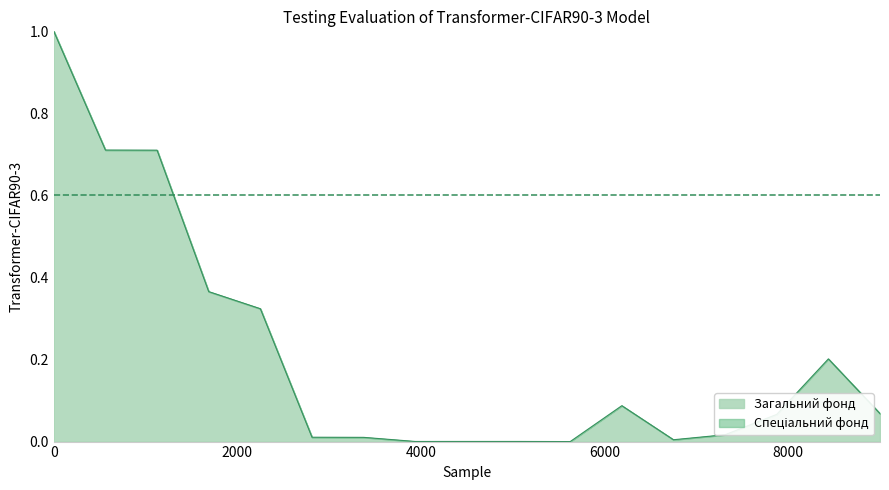

What is the highest value of the Загальний фонд series?

1.0